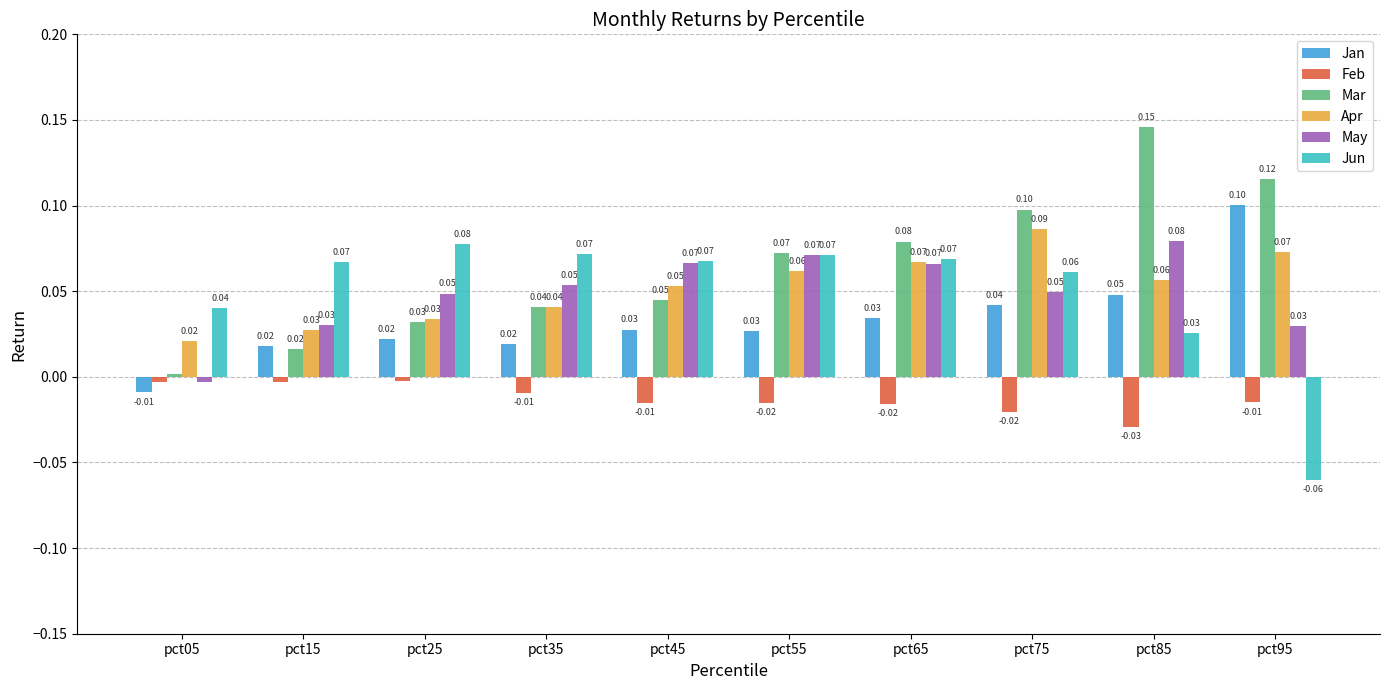

At which label does Jun reach its peak?

pct25